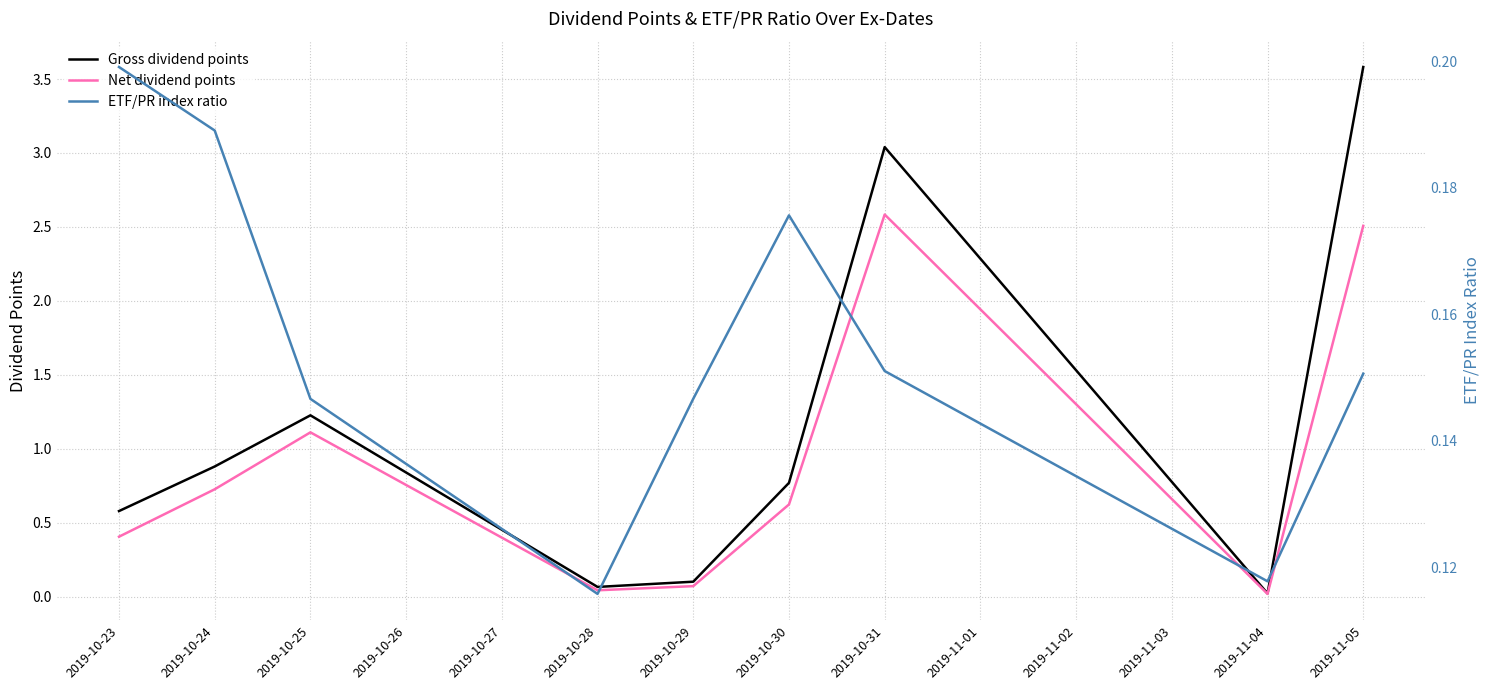

At which label is Net dividend points closest to 1?

2019-10-25